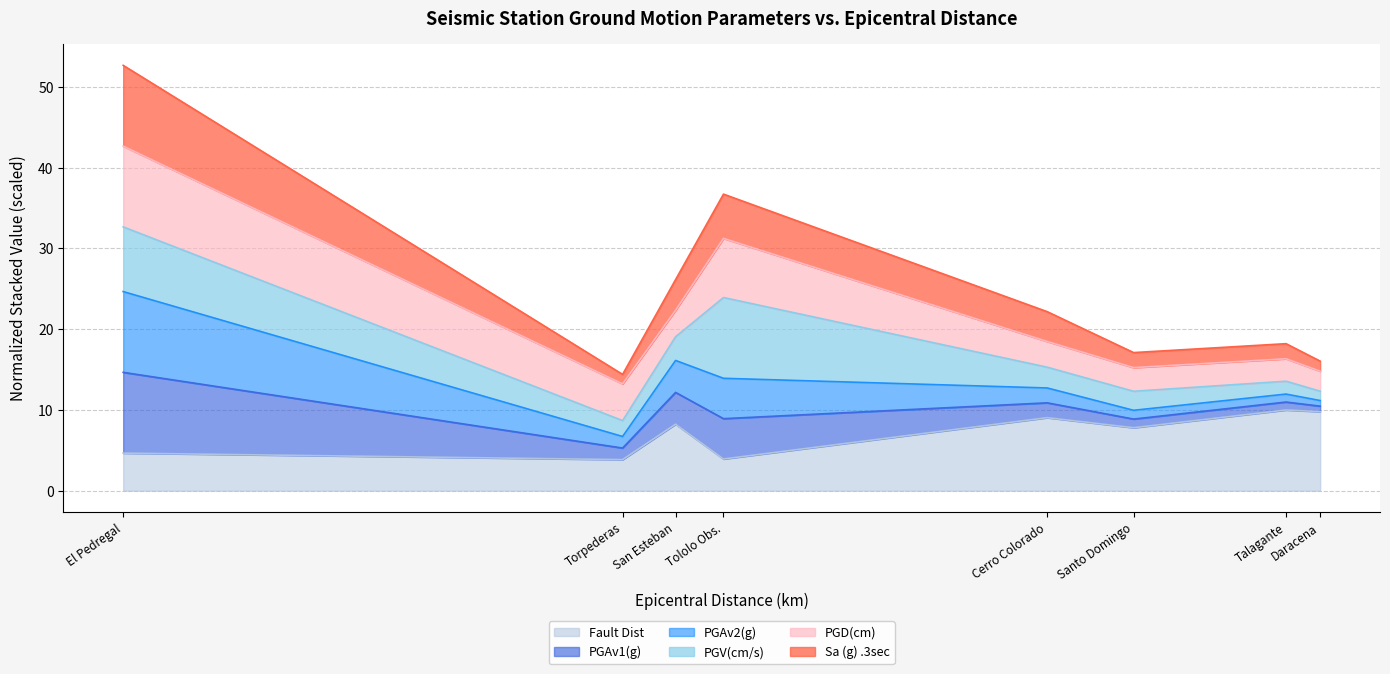

What is the lowest value of the Fault Dist series?

3.9